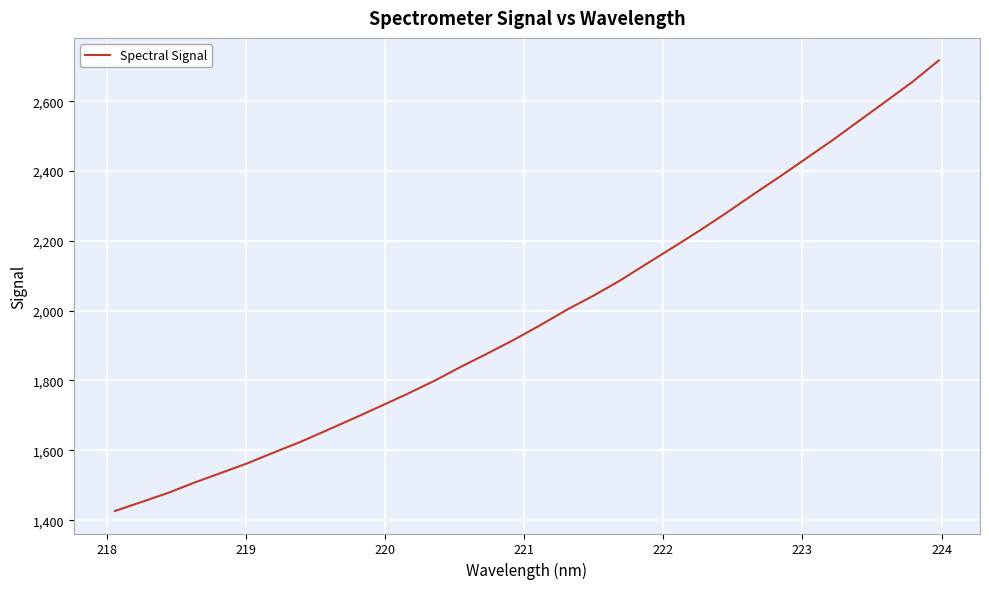

Does the chart display data point markers on the line(s)?

No